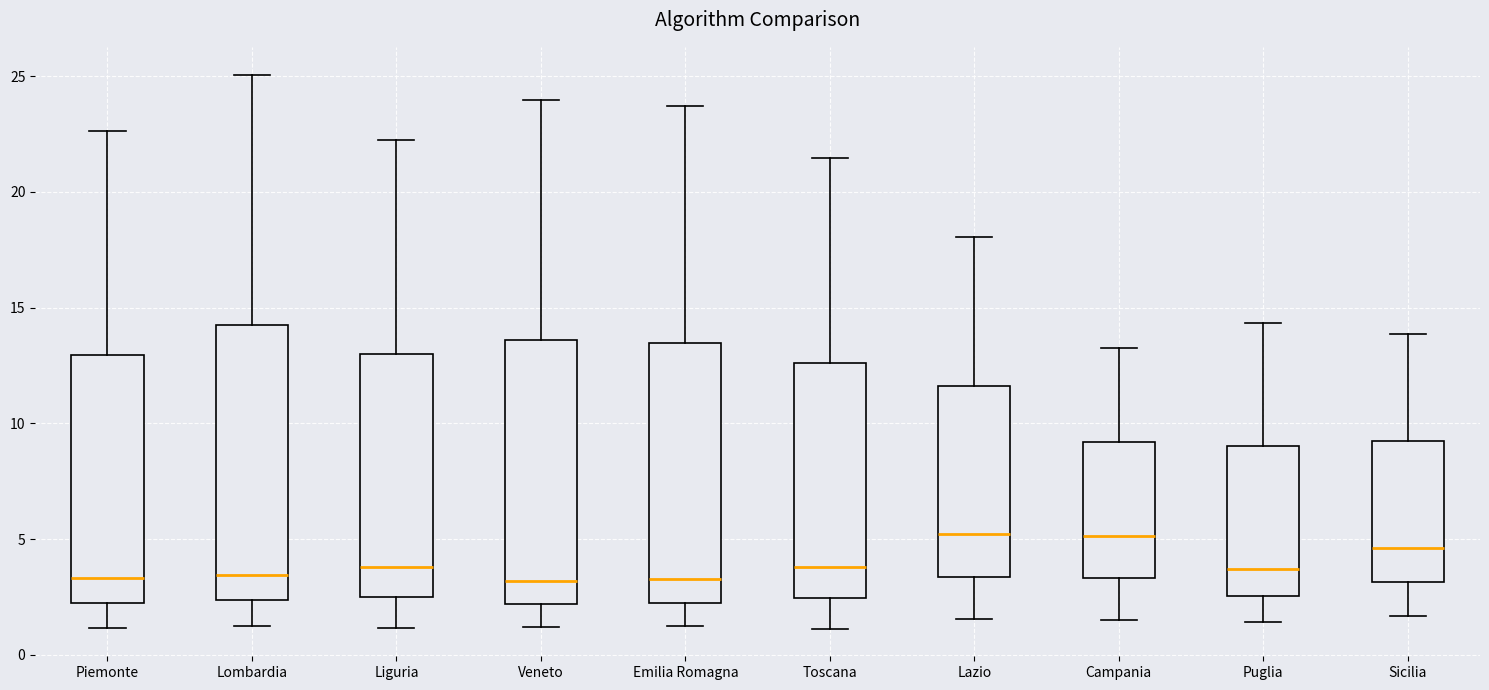

Reading left to right, transcribe this box plot: for each box, give where its median line is, the range the box spans, and where its two whiskers end, as read against the y-axis. The values are not printed on the chart, so give them approximately, as read against the axis.

Piemonte: median 3.5, box 2.0 to 13.0, whiskers 1.0 to 22.5
Lombardia: median 3.5, box 2.5 to 14.5, whiskers 1.5 to 25.0
Liguria: median 4.0, box 2.5 to 13.0, whiskers 1.0 to 22.0
Veneto: median 3.0, box 2.0 to 13.5, whiskers 1.0 to 24.0
Emilia Romagna: median 3.5, box 2.5 to 13.5, whiskers 1.0 to 23.5
Toscana: median 4.0, box 2.5 to 12.5, whiskers 1.0 to 21.5
Lazio: median 5.0, box 3.5 to 11.5, whiskers 1.5 to 18.0
Campania: median 5.0, box 3.5 to 9.0, whiskers 1.5 to 13.5
Puglia: median 3.5, box 2.5 to 9.0, whiskers 1.5 to 14.5
Sicilia: median 4.5, box 3.0 to 9.0, whiskers 1.5 to 14.0